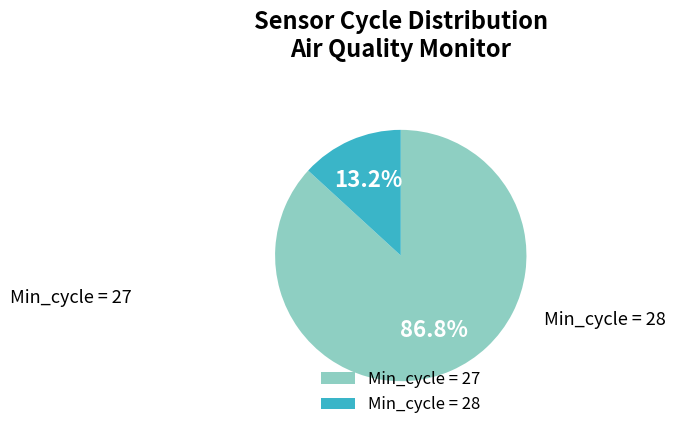

How many slices are in this pie chart?

2